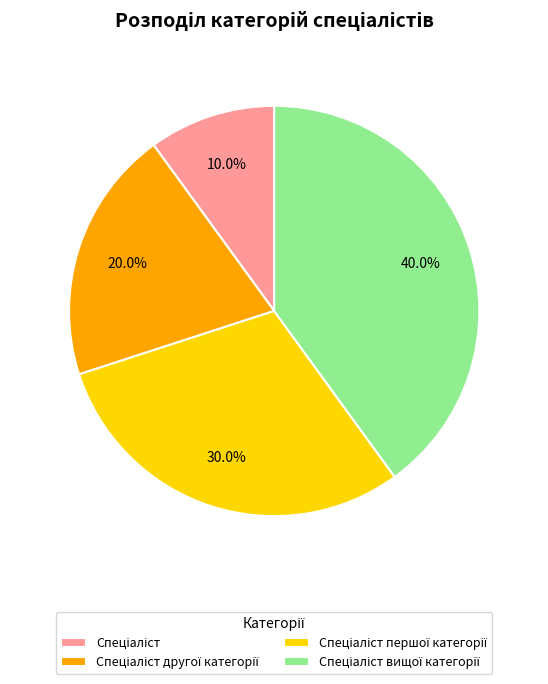

Is there a majority slice in this chart?

No